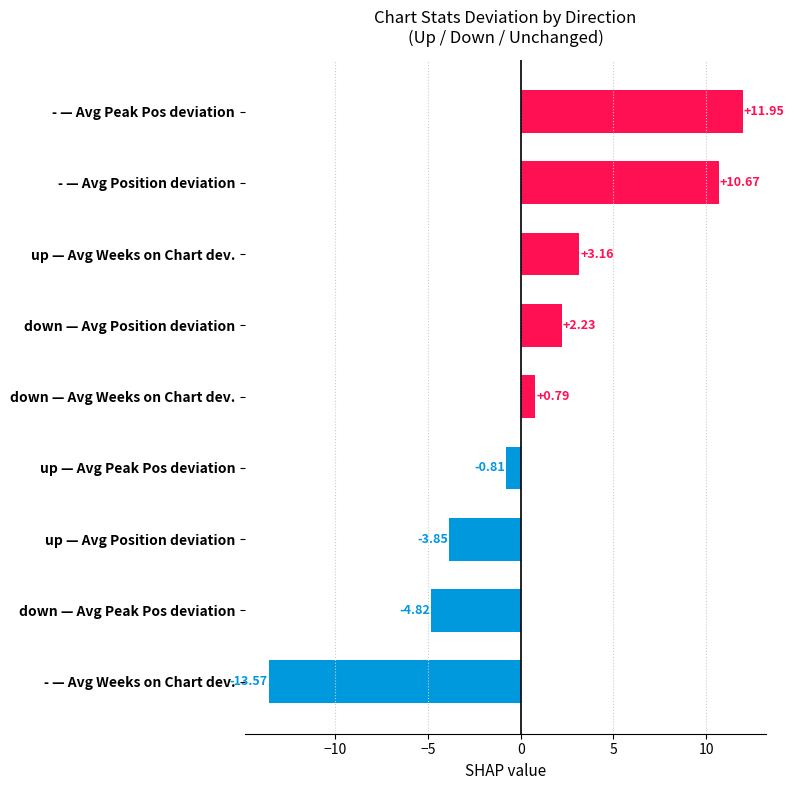

Where is the data nearest to the value 0?

down — Avg Weeks on Chart dev.